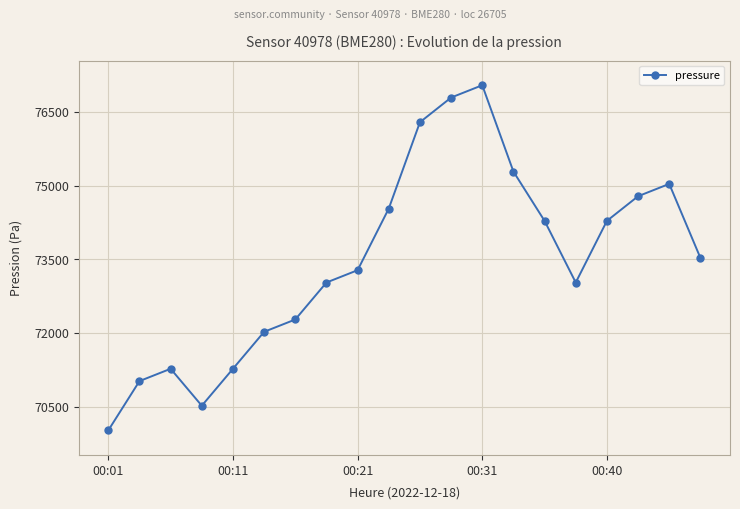

What is the maximum value shown in the chart?

77040.2